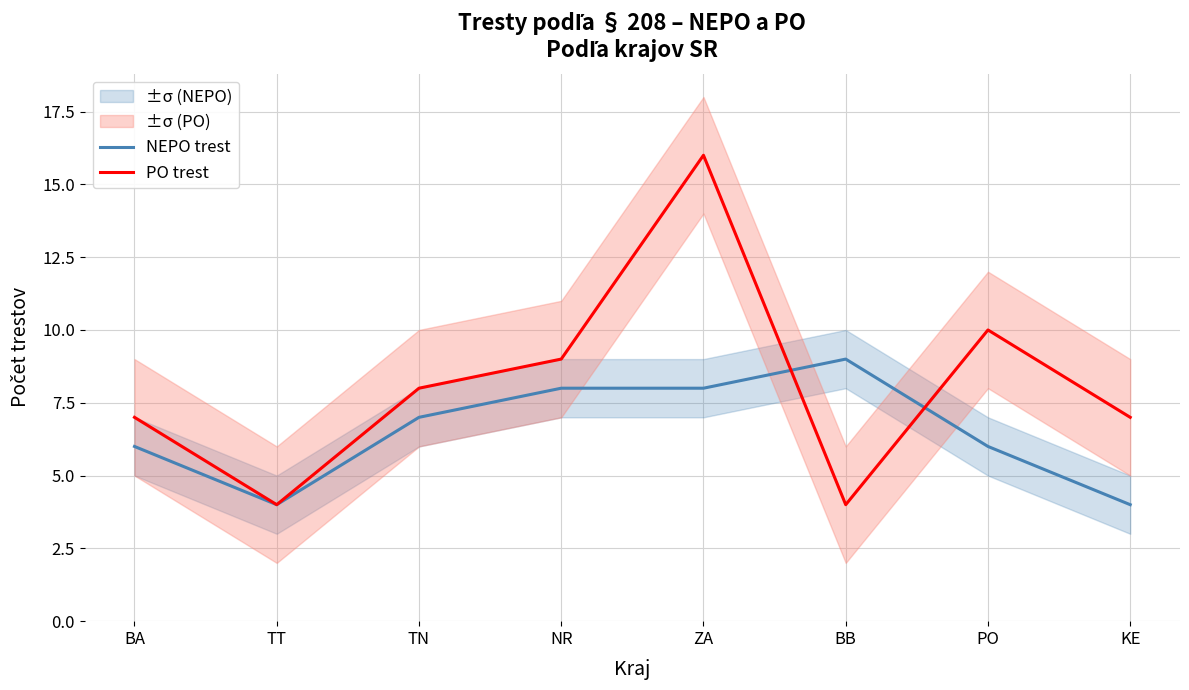

In PO trest, how many points are higher than both neighbors (excluding endpoints)?

2